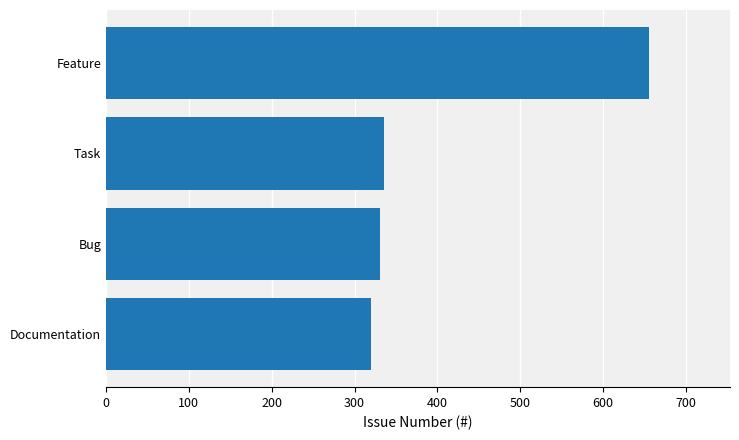

Reading top to bottom, what are all the values shown in this chart?

Feature=655	Task=336	Bug=331	Documentation=320